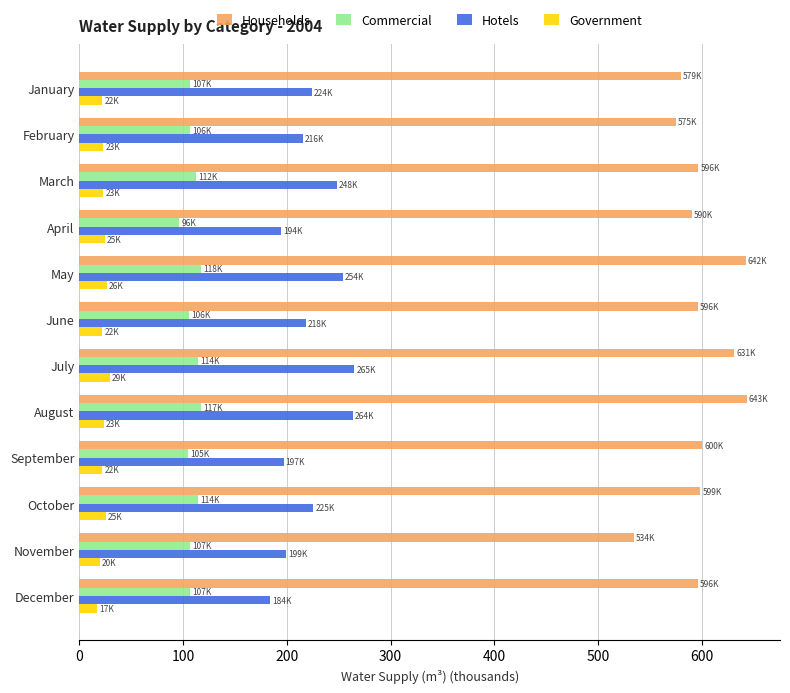

At how many categories does at least one series exceed 186?

12